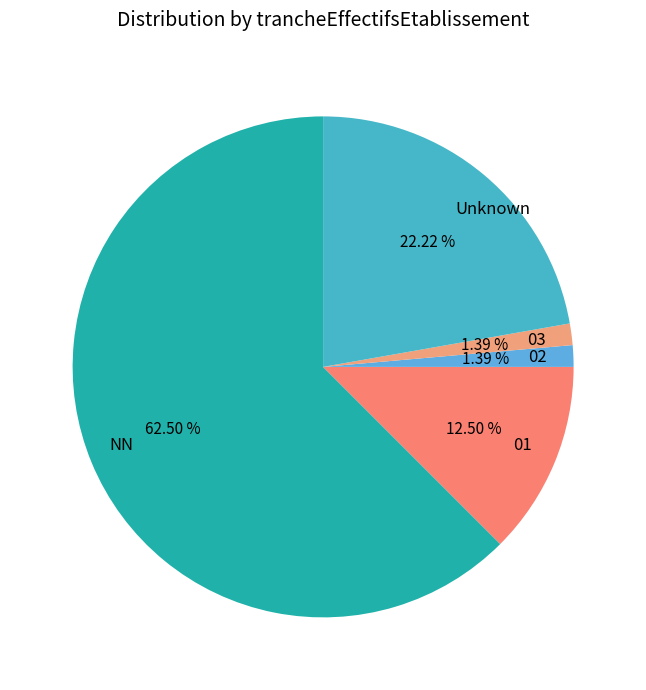

What is the largest slice in the pie chart?

NN